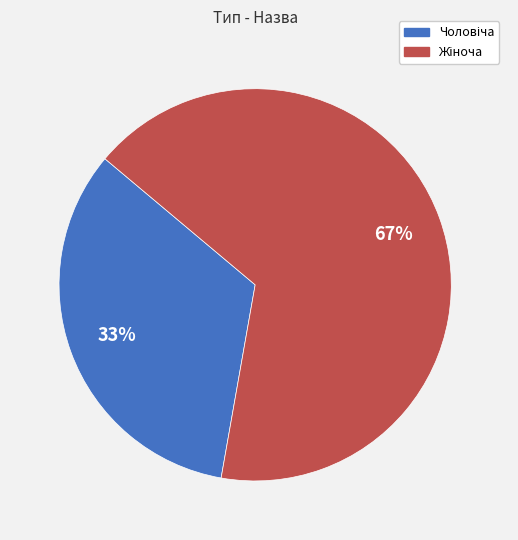

Is there a majority slice in this chart?

Yes